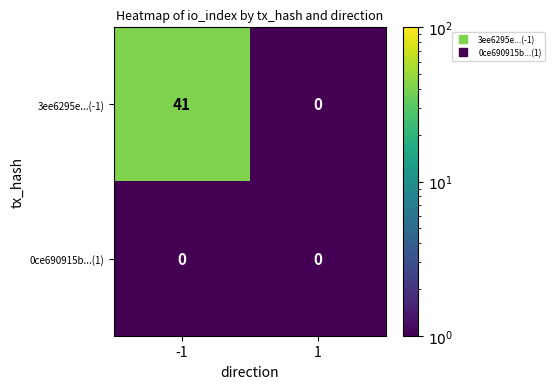

Count the number of categories in the chart.

2